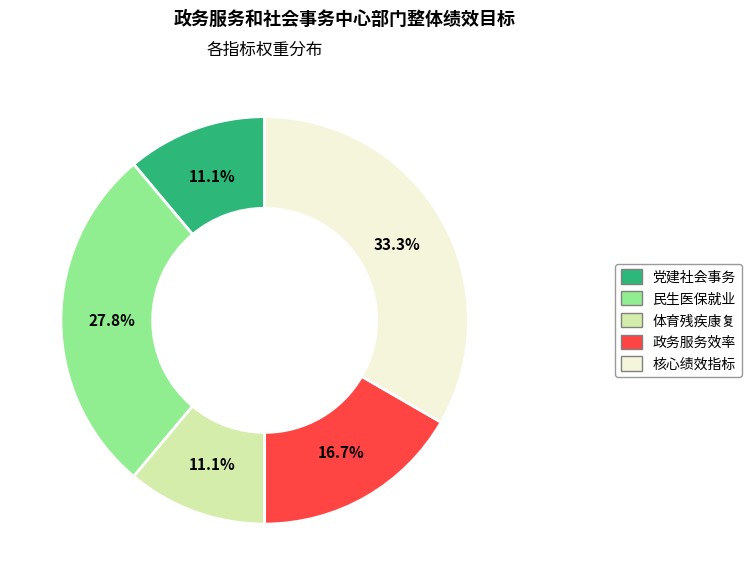

Is there any slice that represents more than half of the pie?

No